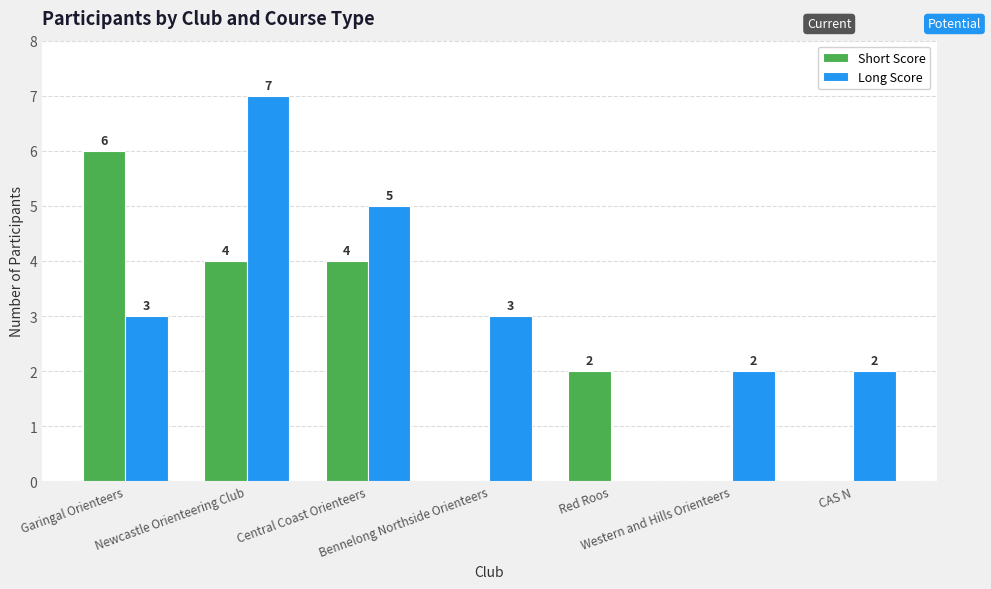

Which series has the largest total across all categories?

Long Score